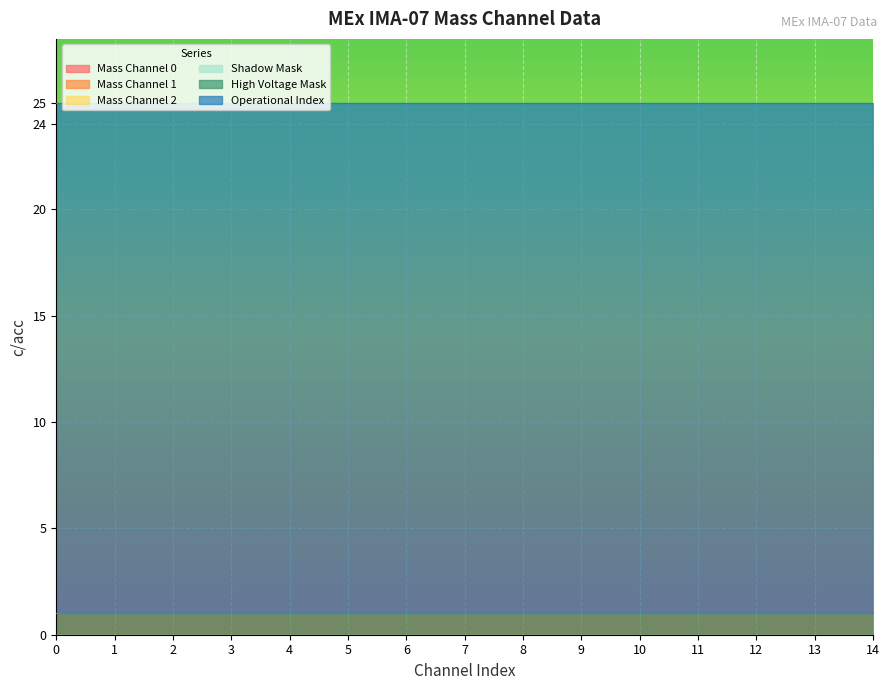

Which series has the widest spread of values?

Mass Channel 0